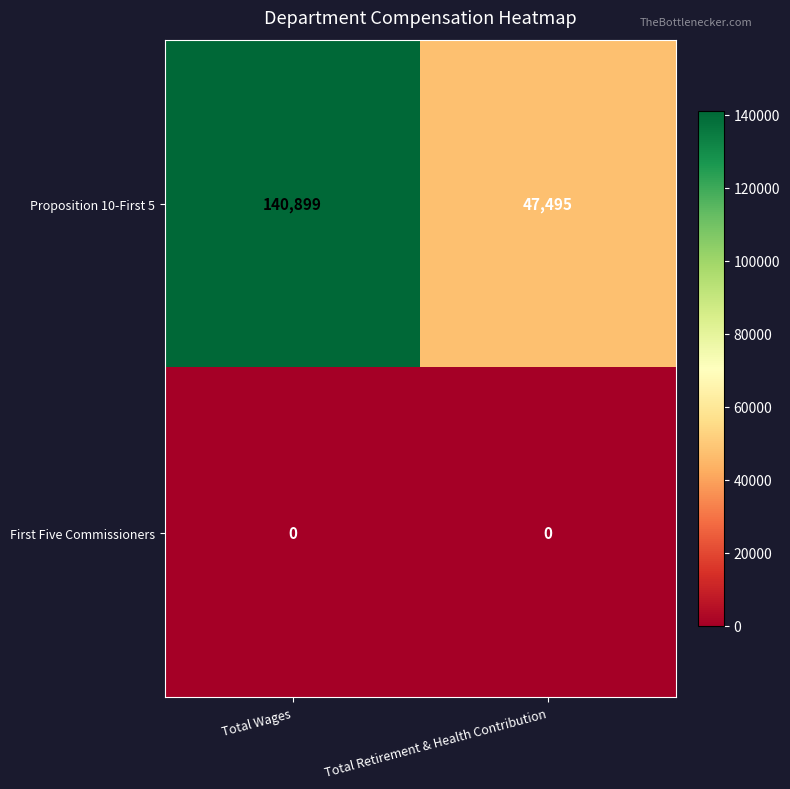

What is the average value of the Proposition 10-First 5 series?

94197